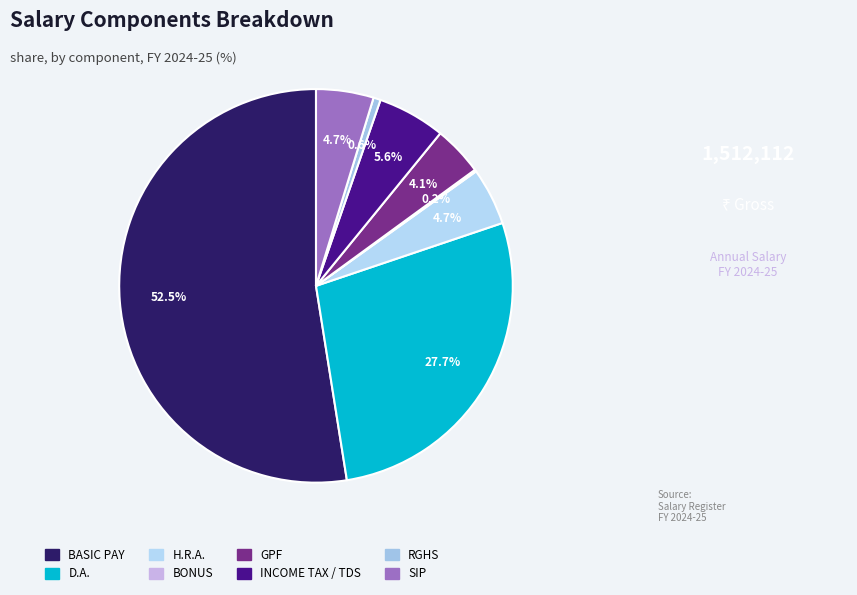

What portion of the pie excludes D.A.?

72.3%